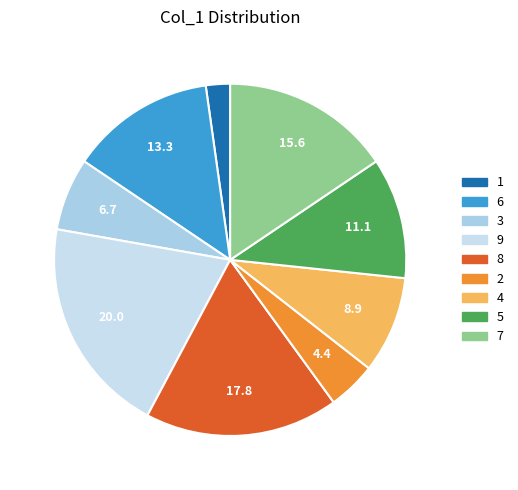

How many slices are in this pie chart?

9